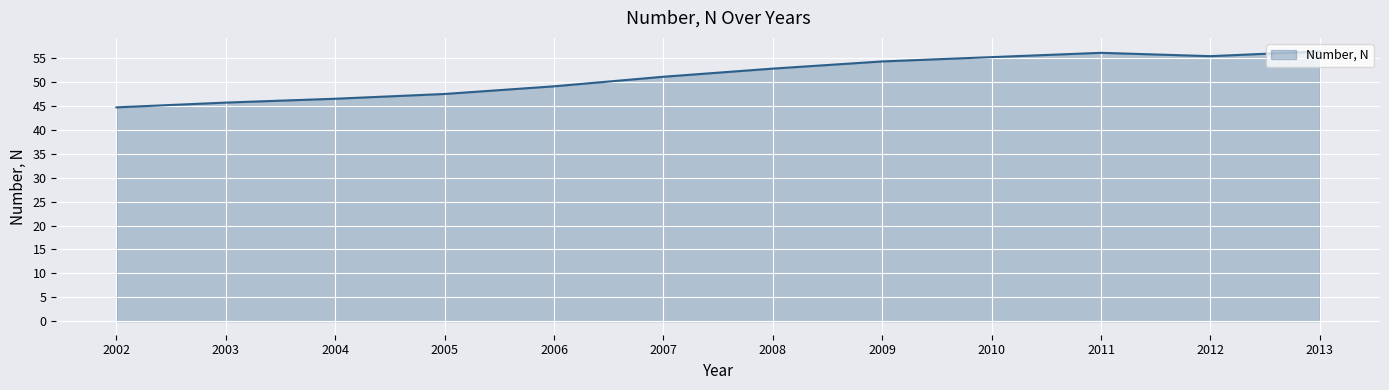

Count the number of values greater than 52.

6